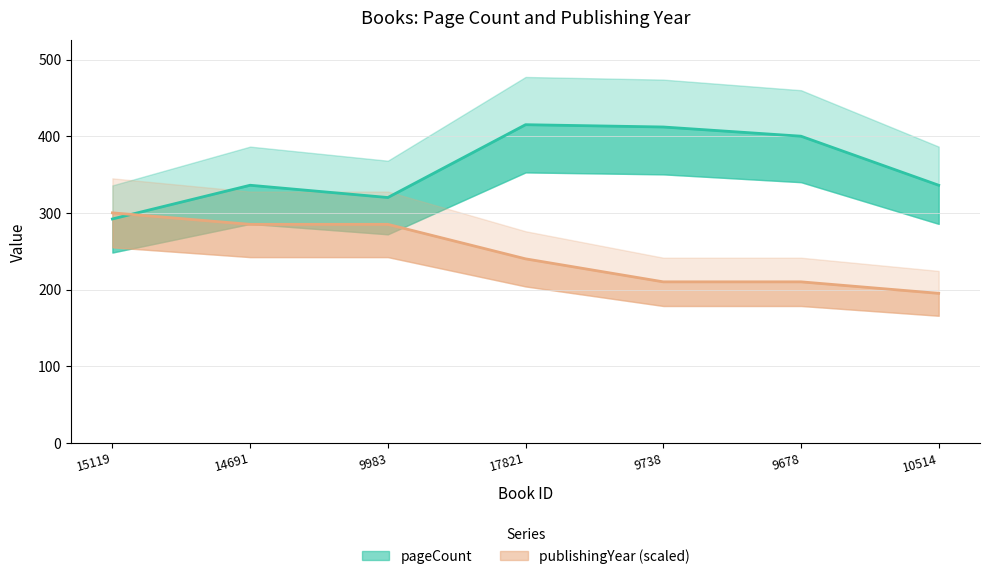

How many lines are shown in the chart?

2